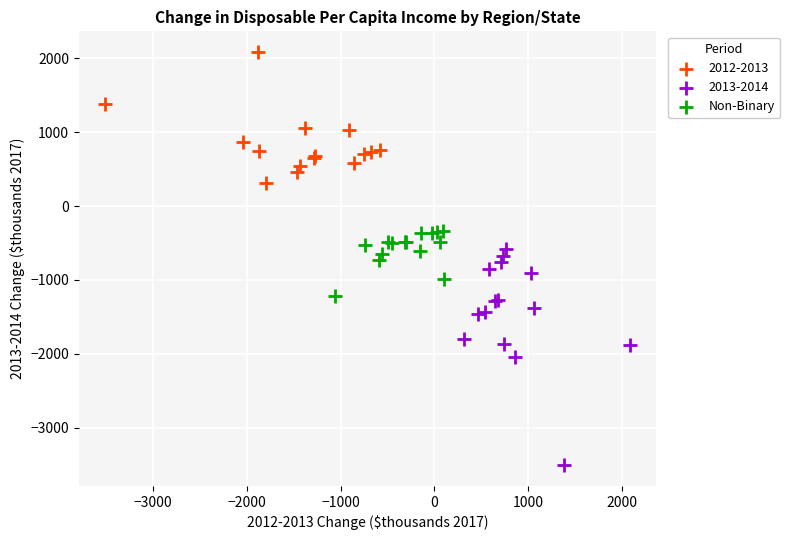

Which series reaches the maximum Y coordinate?

2012-2013